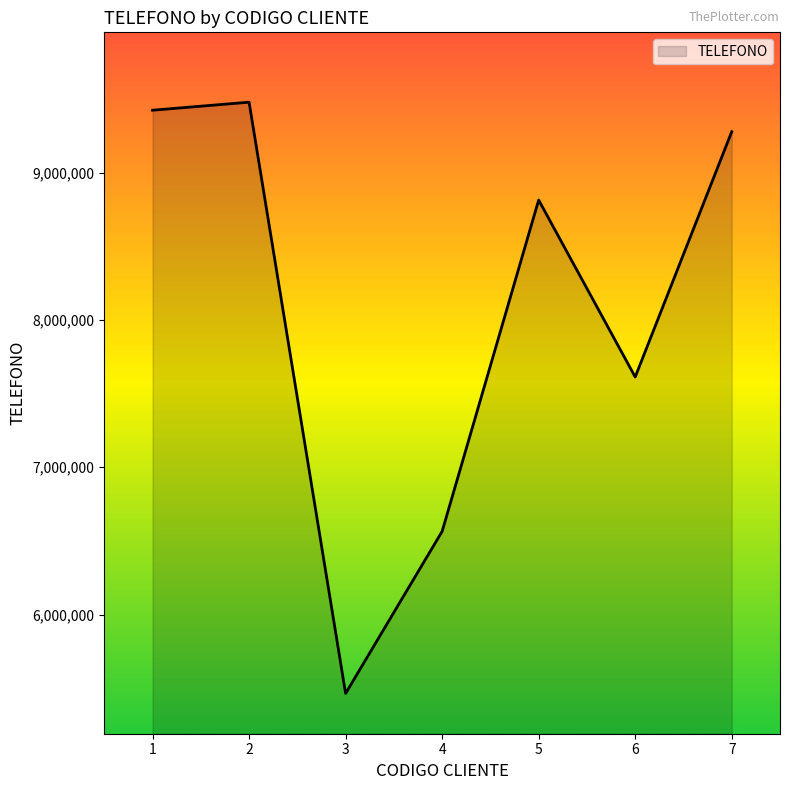

What is the sum of the values at 6 and 3?

13078215